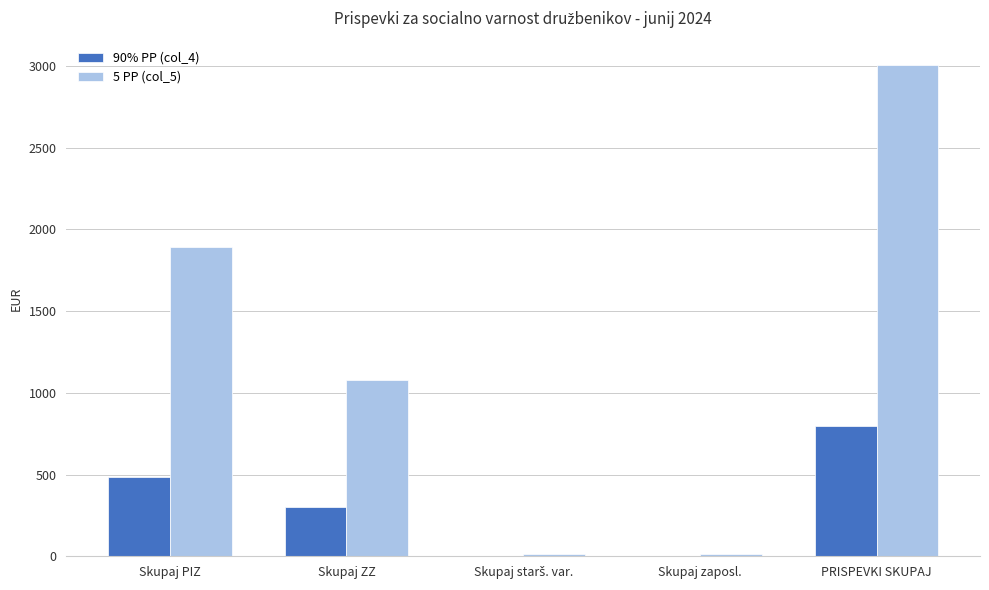

The value of 90% PP (col_4) at PRISPEVKI SKUPAJ is 488.1. True or false?

False